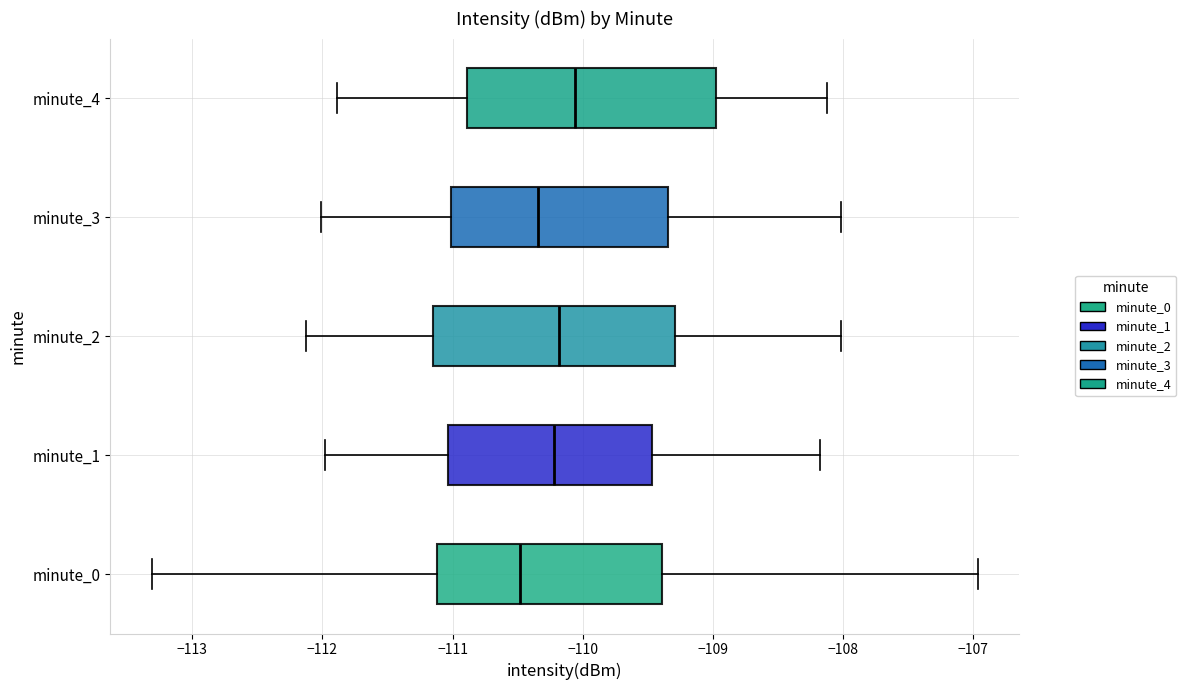

Reading bottom to top, read every box against the x-axis: the position of its median line, the range the box covers, and the ends of its whiskers. The values are not printed on the chart, so give them approximately, as read against the axis.

minute_0: median -110.5, box -111.1 to -109.4, whiskers -113.3 to -107.0
minute_1: median -110.2, box -111.0 to -109.5, whiskers -112.0 to -108.2
minute_2: median -110.2, box -111.2 to -109.3, whiskers -112.1 to -108.0
minute_3: median -110.3, box -111.0 to -109.3, whiskers -112.0 to -108.0
minute_4: median -110.1, box -110.9 to -109.0, whiskers -111.9 to -108.1